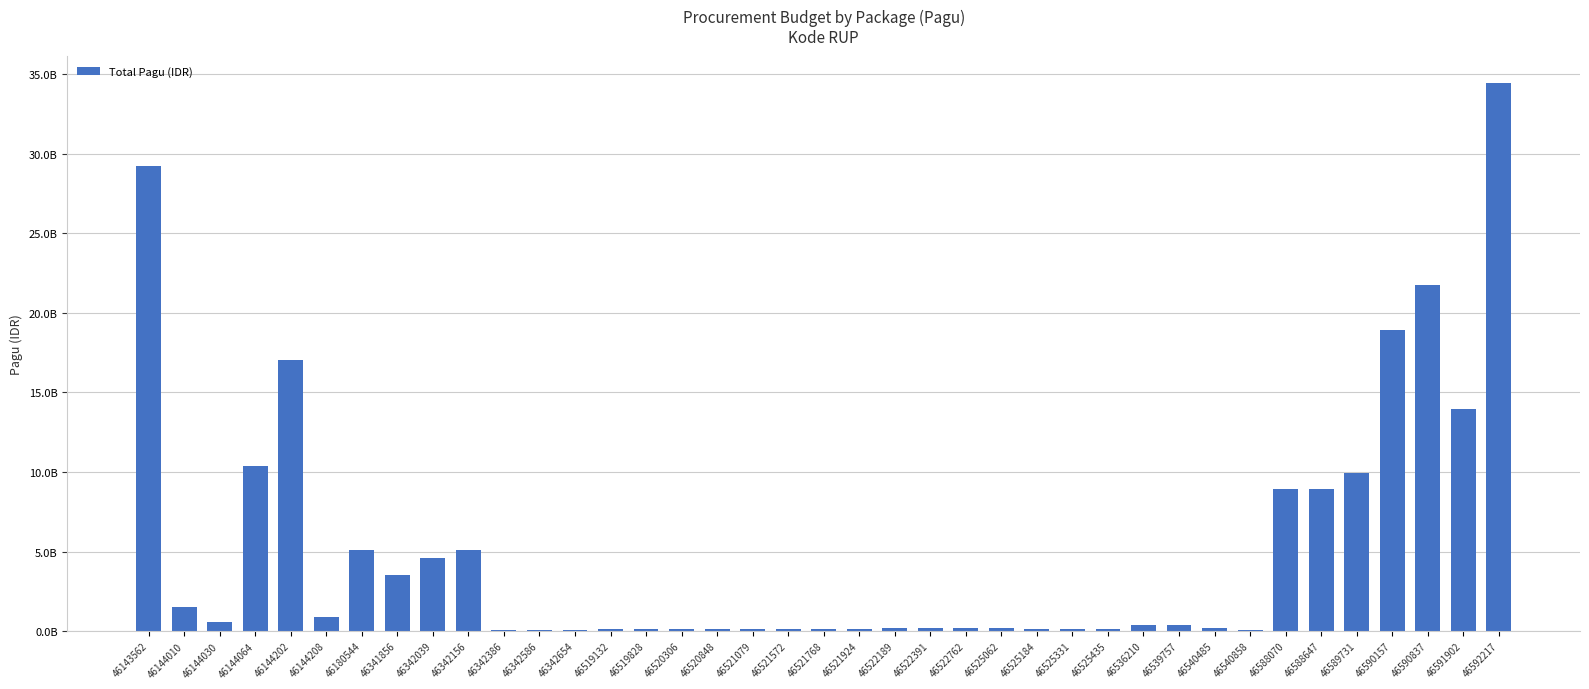

Are the bars horizontal?

No